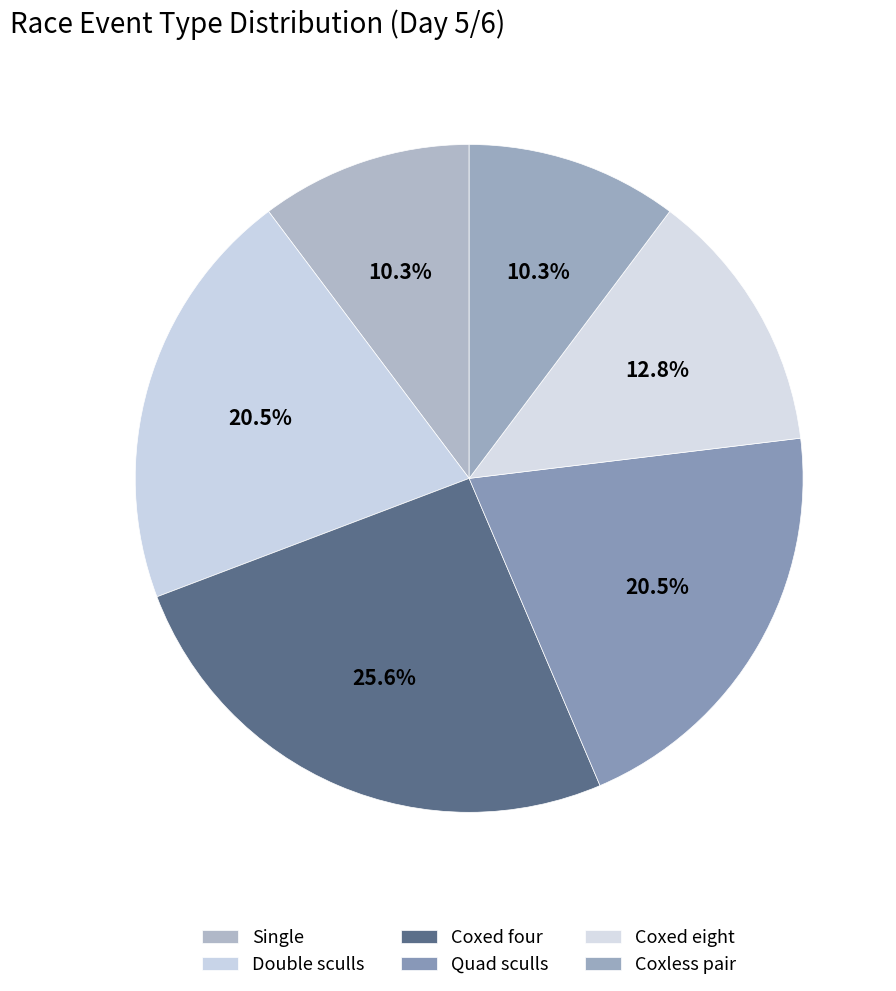

Count the number of slices in the pie.

6